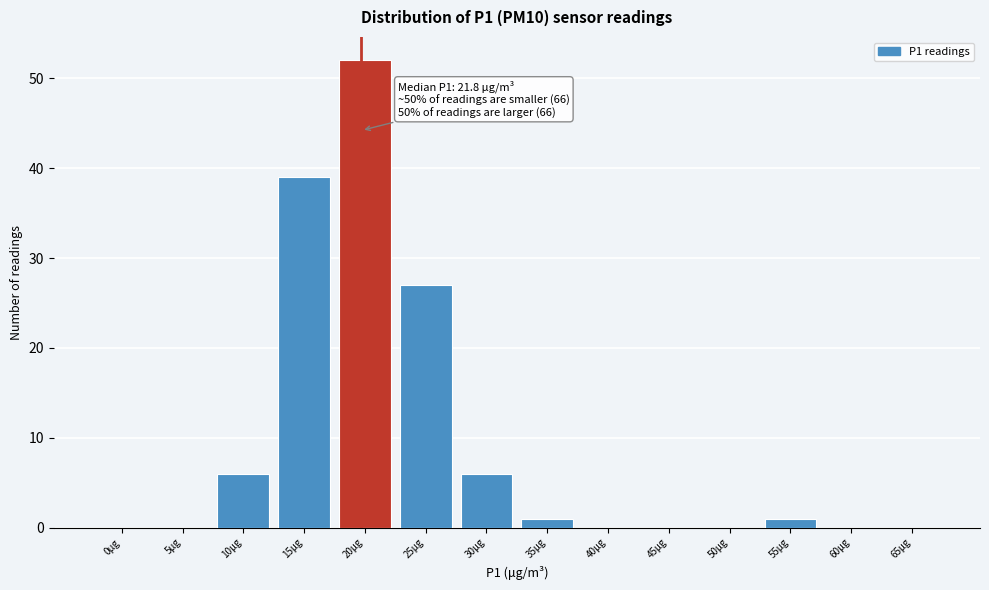

Reading left to right, what are all the values shown in this chart?

0μg=0	5μg=0	10μg=6	15μg=39	20μg=52	25μg=27	30μg=6	35μg=1	40μg=0	45μg=0	50μg=0	55μg=1	60μg=0	65μg=0